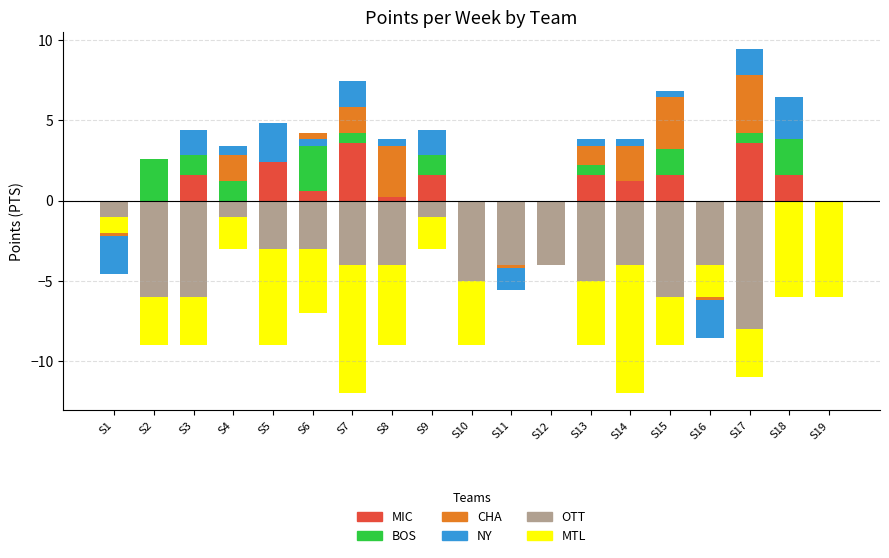

True or false: OTT has a value of -2.5 at S19.

False